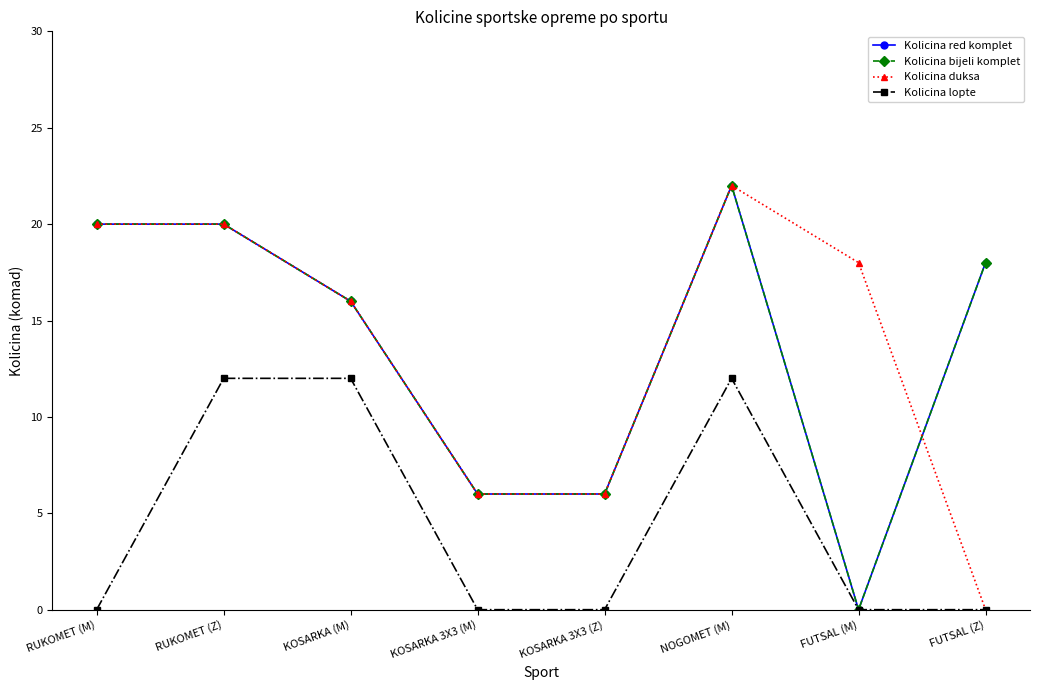

Rank the series at KOSARKA 3X3 (M) from lowest to highest value.

Kolicina lopte, Kolicina red komplet, Kolicina bijeli komplet, Kolicina duksa